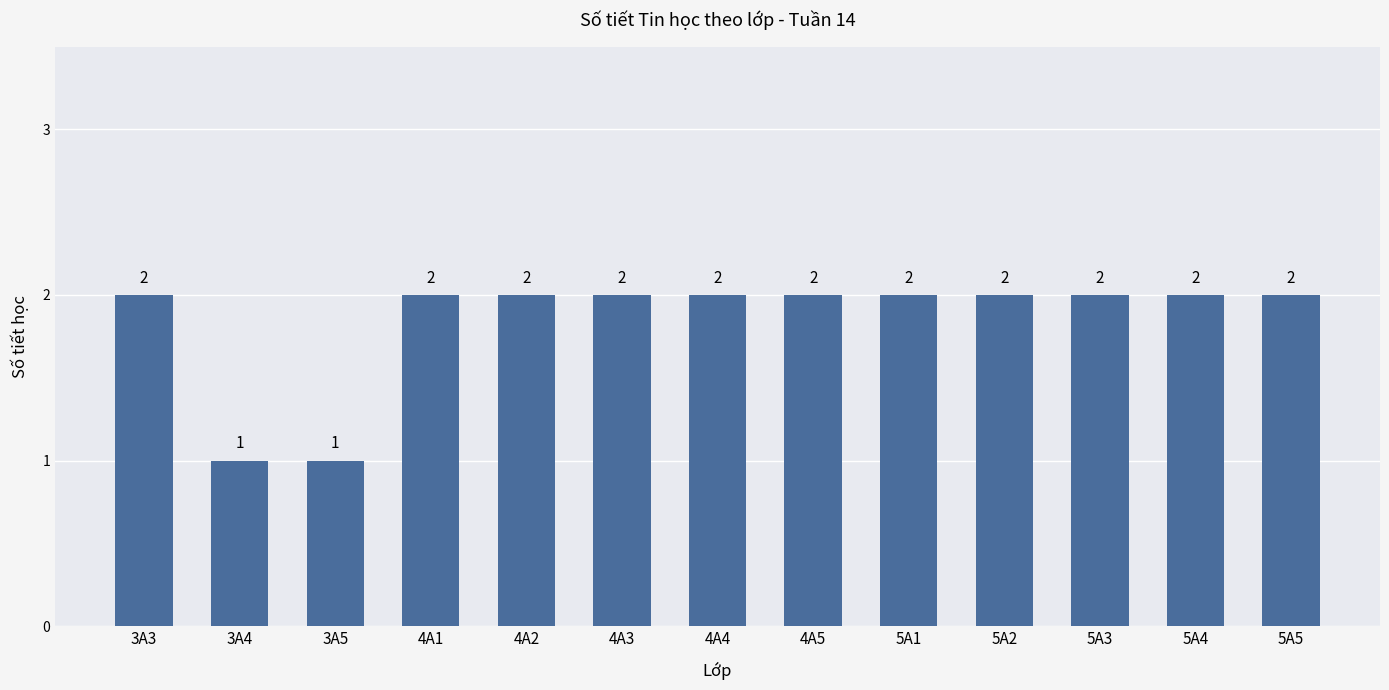

What is the sum of the values at 5A4 and 5A3?

4